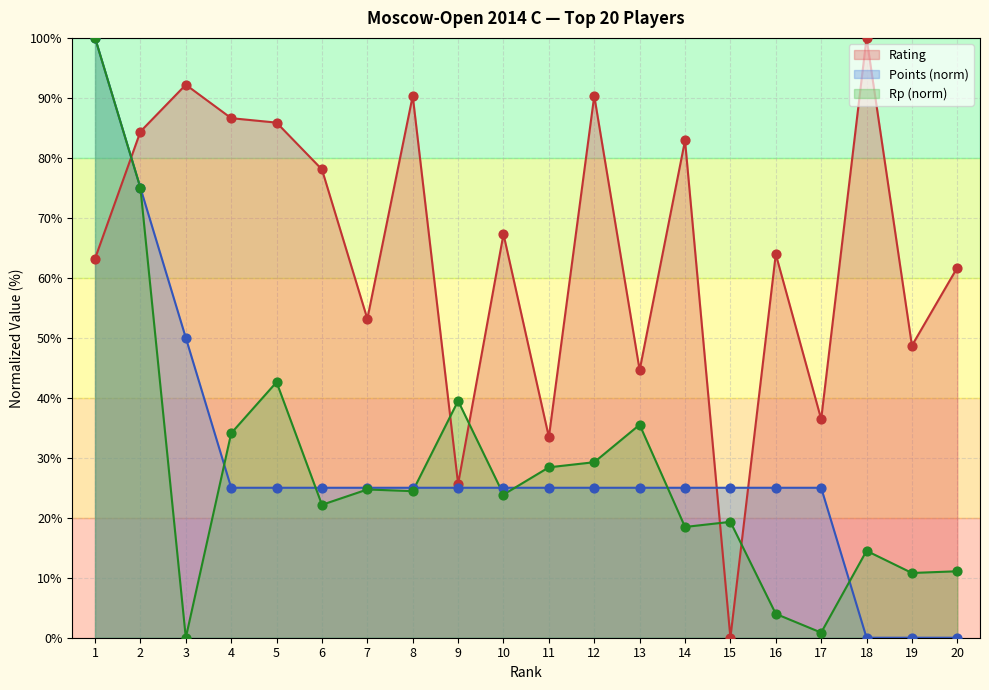

Which series has the largest Y range (max minus min)?

Rating